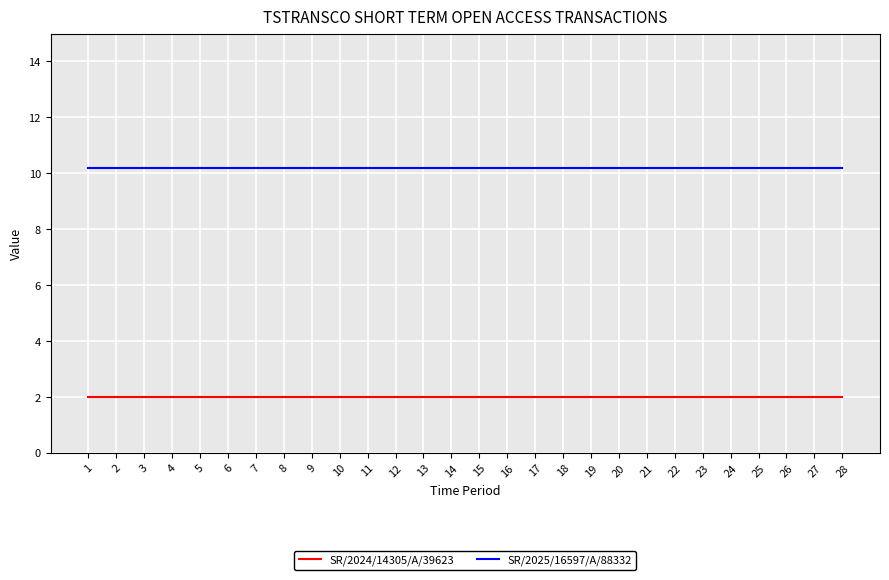

What are all the series names shown in the legend?

SR/2024/14305/A/39623, SR/2025/16597/A/88332